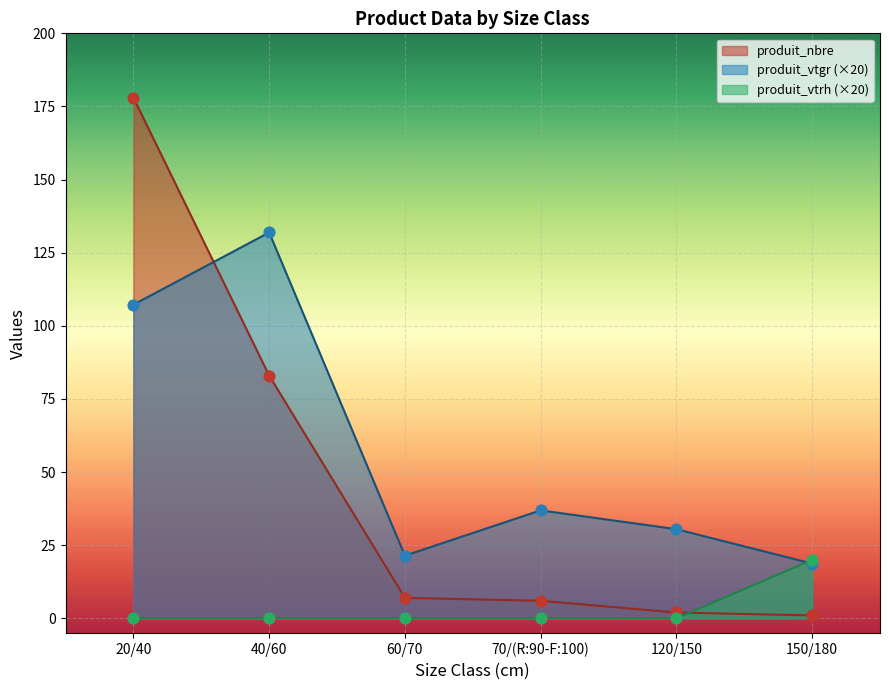

At which category is the sum across all series the highest?

20/40